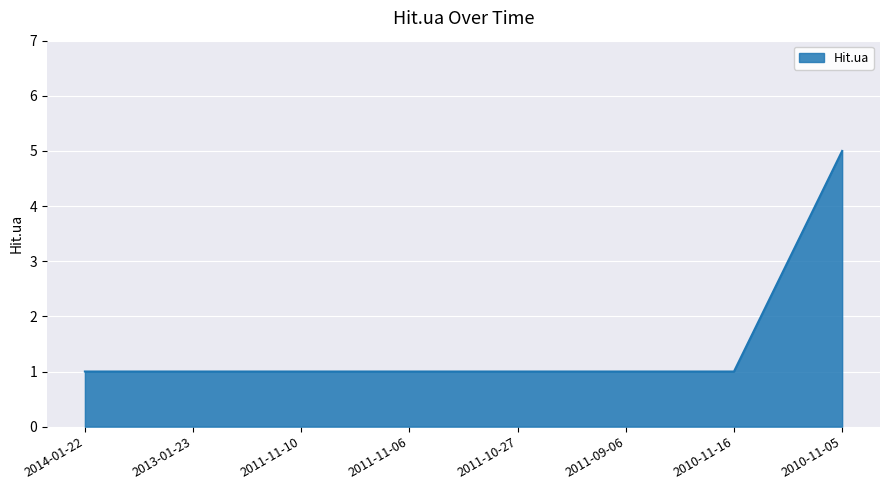

What is the difference between the maximum and second lowest values?

4